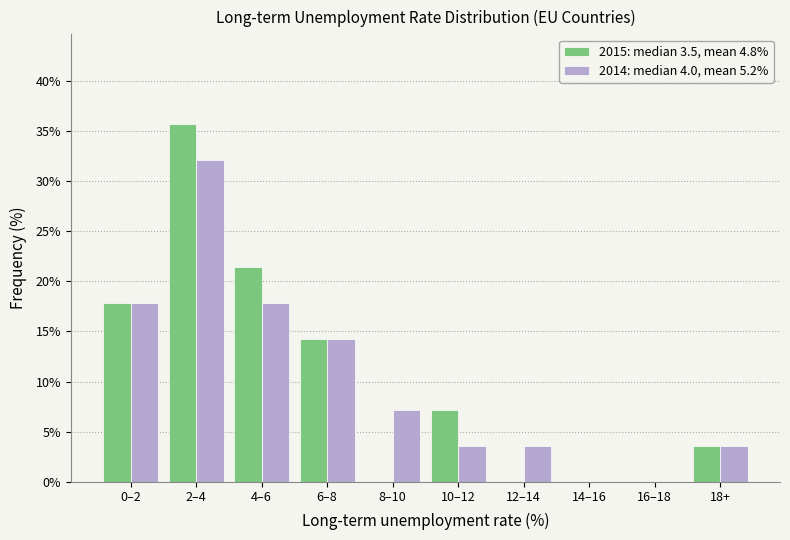

Reading left to right, list all the values displayed in this chart.

2015: median 3.5, mean 4.8%: 0–2=17.9	2–4=35.7	4–6=21.4	6–8=14.3	8–10=0.0	10–12=7.1	12–14=0.0	14–16=0.0	16–18=0.0	18+=3.6
2014: median 4.0, mean 5.2%: 0–2=17.9	2–4=32.1	4–6=17.9	6–8=14.3	8–10=7.1	10–12=3.6	12–14=3.6	14–16=0.0	16–18=0.0	18+=3.6